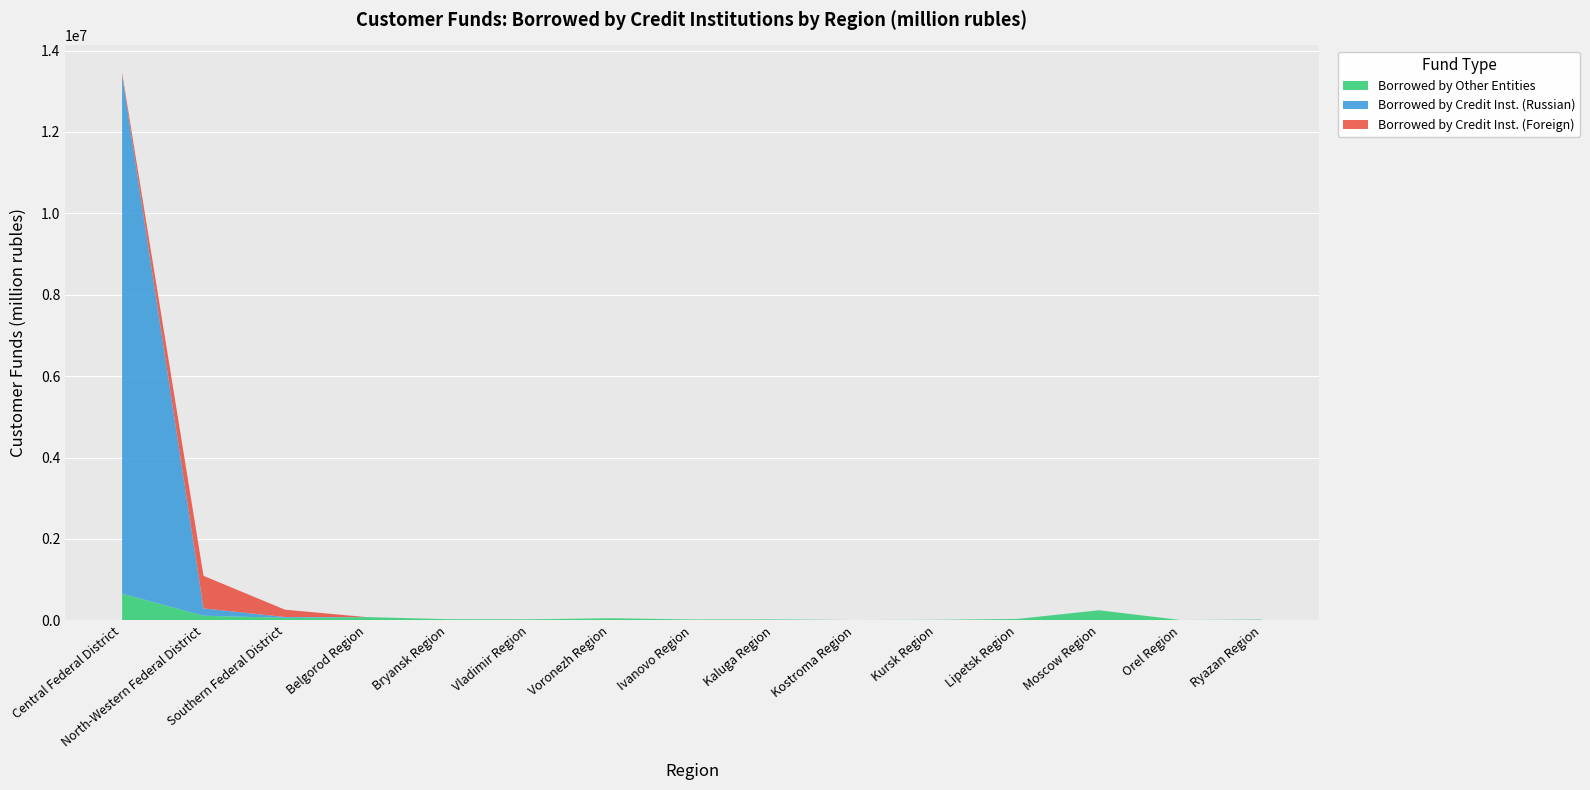

Reading left to right, list all the values displayed in this chart.

Borrowed by Credit Inst. (Russian): 12738326	180138	19759	861	0	227	217	566	1596	588	790	887	972	0	906
Borrowed by Credit Inst. (Foreign): 62082	800550	180158	2	0	0	134	0	0	0	0	0	0	42	35
Borrowed by Other Entities: 654961	111682	60807	77682	27068	23622	50265	19473	19832	5542	10546	32670	245108	6649	16394